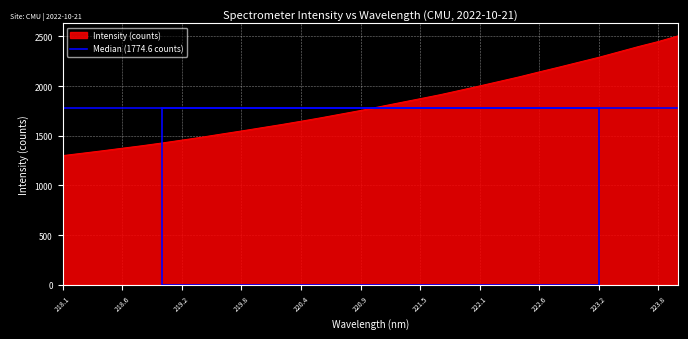

How many lines are shown in the chart?

1